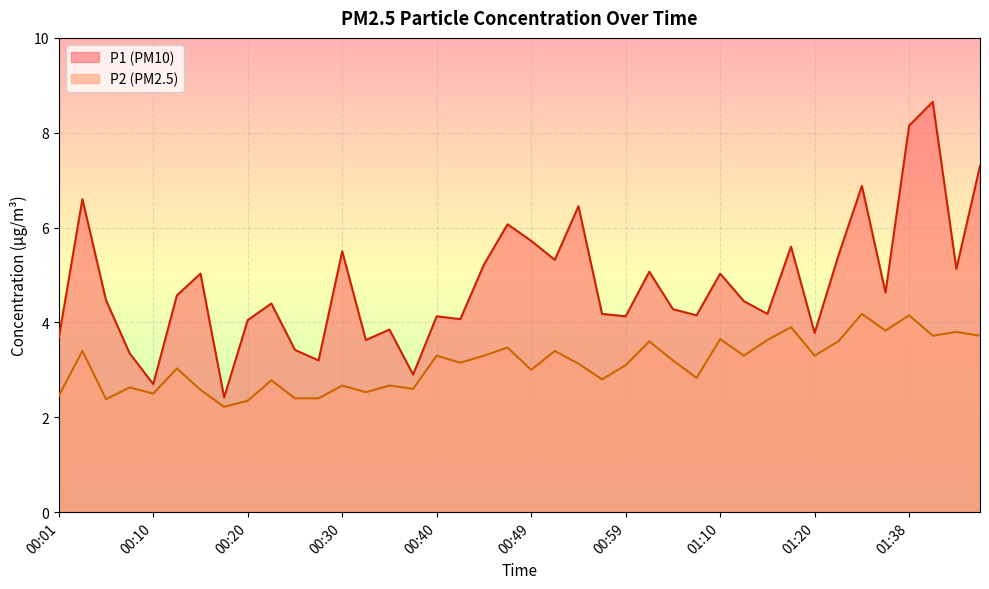

Rank the series by their maximum value, from highest to lowest.

P1 (PM10), P2 (PM2.5)